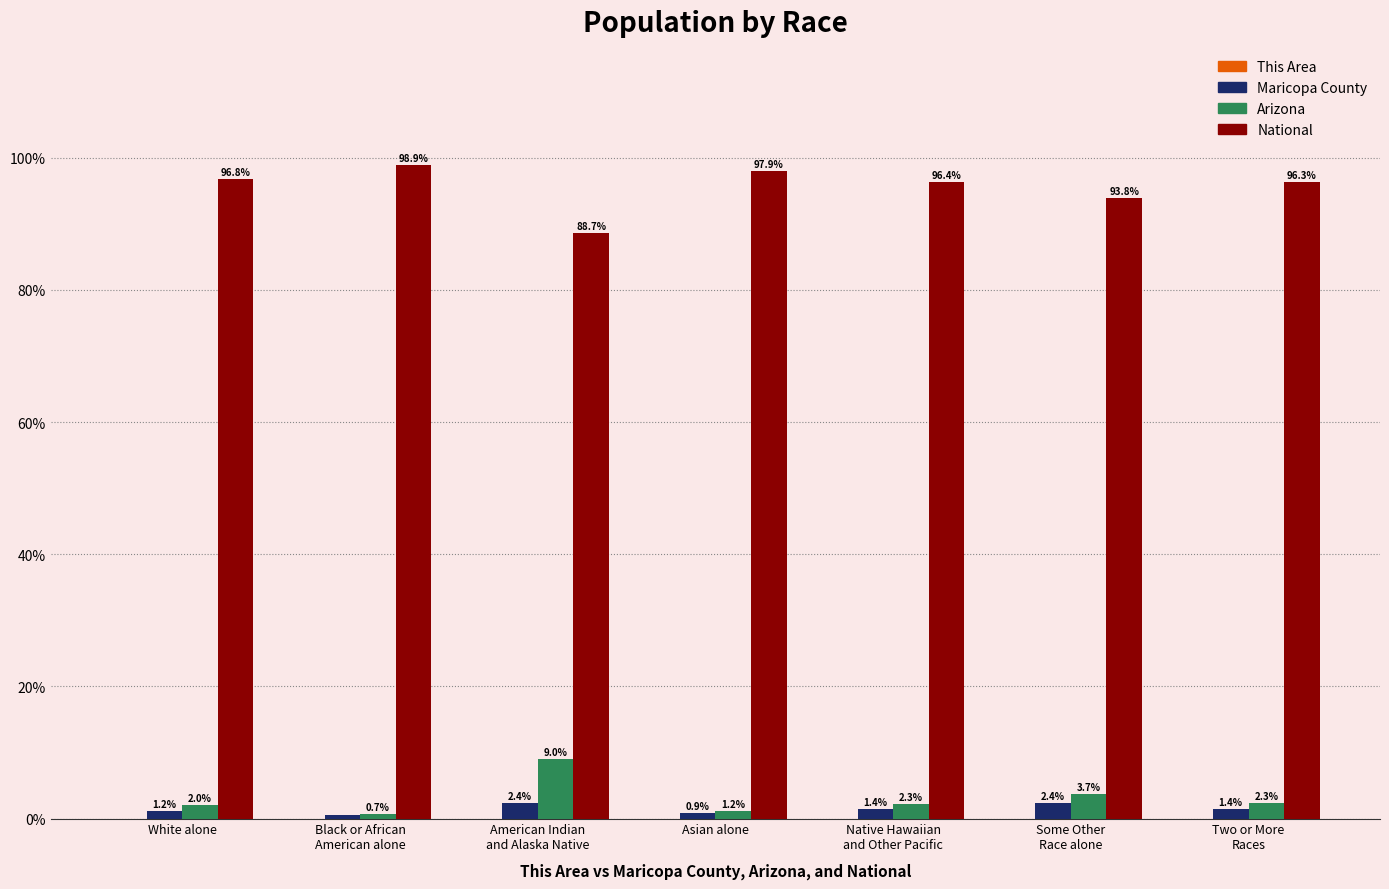

Are the bars grouped side by side (vs. stacked)?

Yes